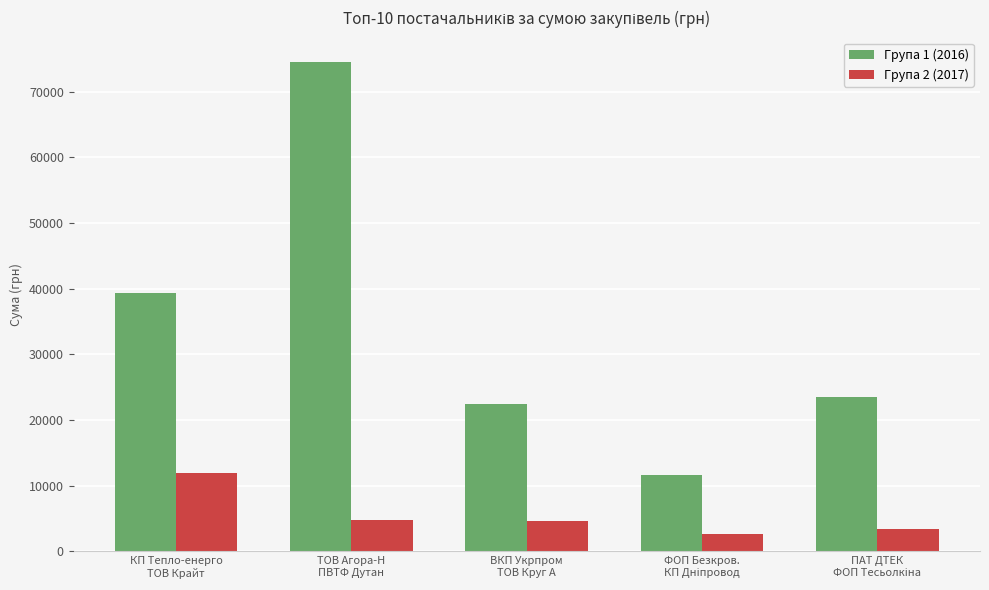

What is the spread (max minus min) of values at КП Тепло-енерго
ТОВ Крайт?

27501.8